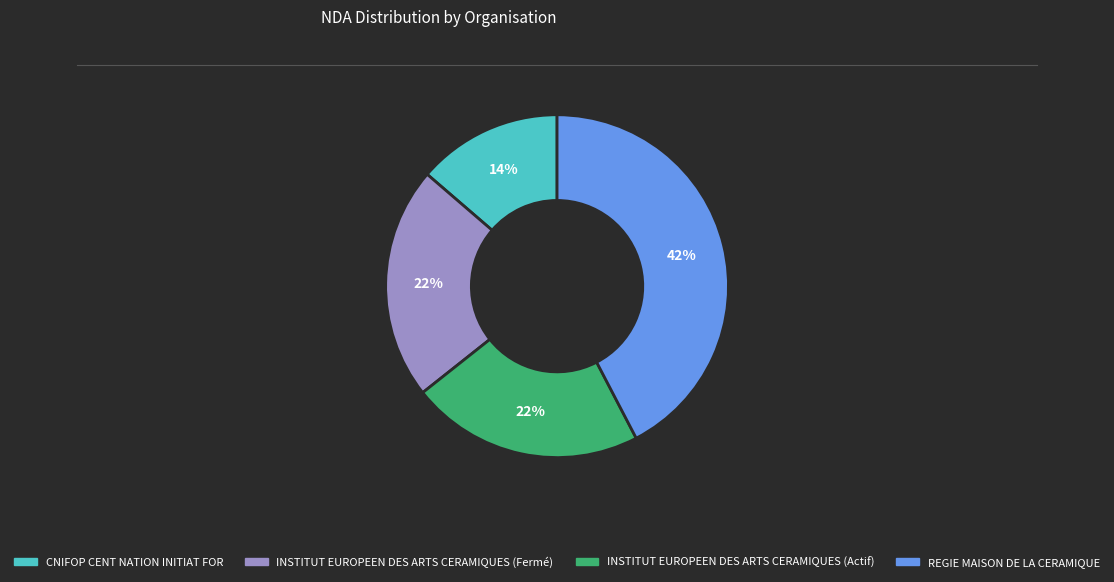

Which category has the smallest portion of the pie?

CNIFOP CENT NATION INITIAT FOR